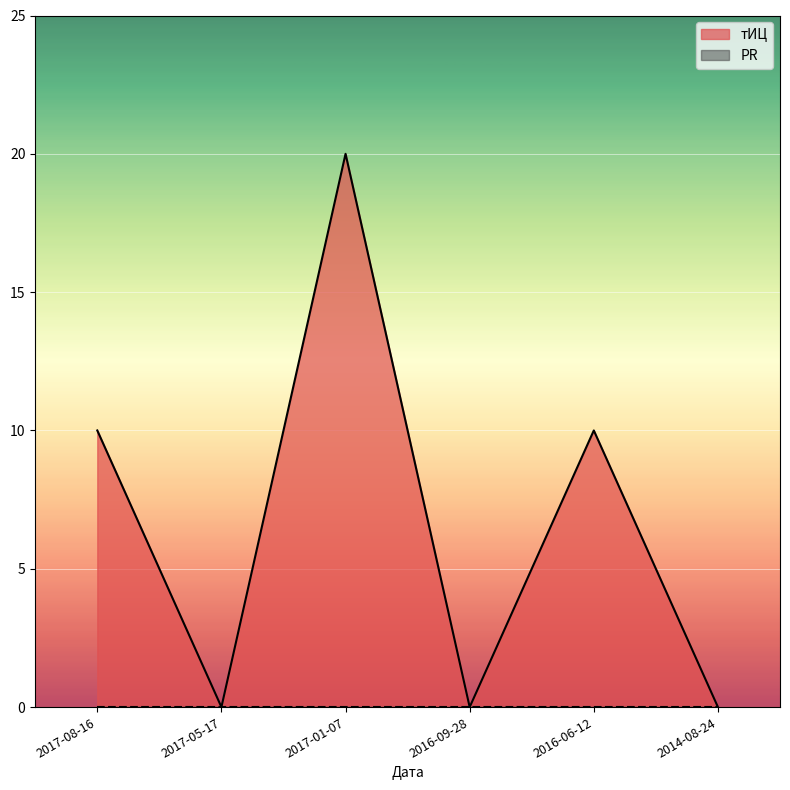

The chart shows a value of 18 at 2016-06-12. True or false?

False